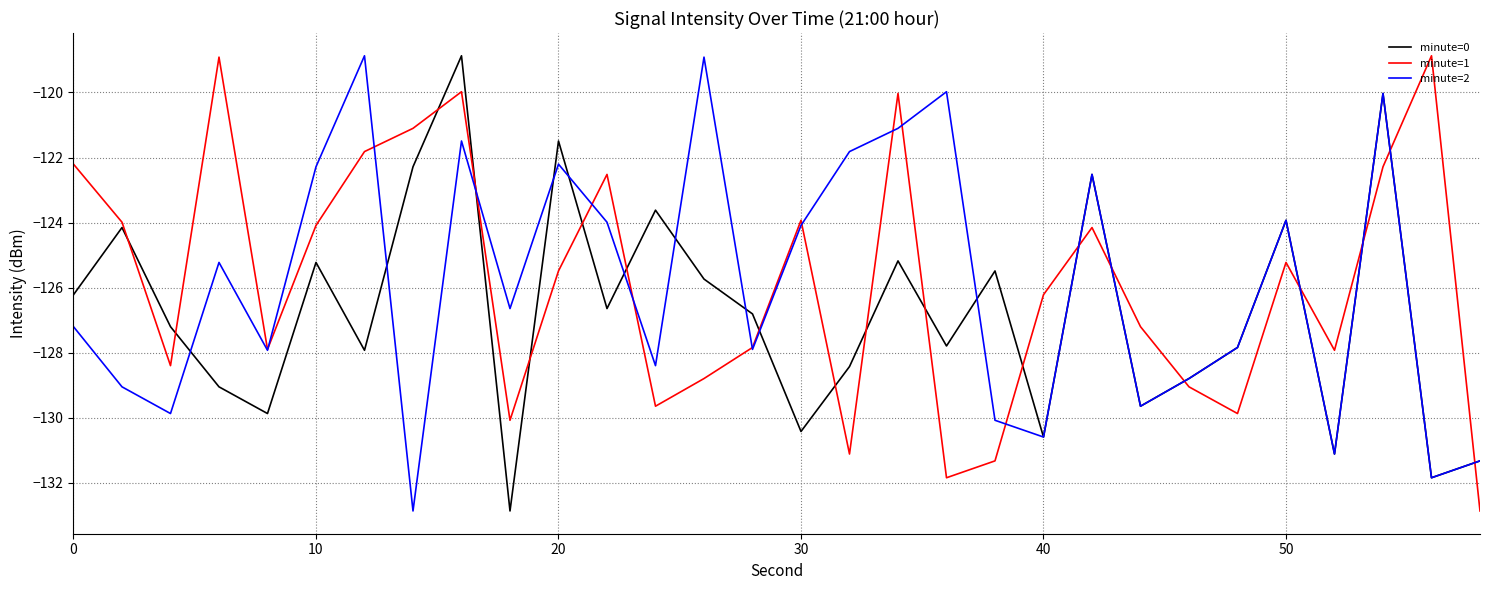

What is the greatest value displayed?

-118.9